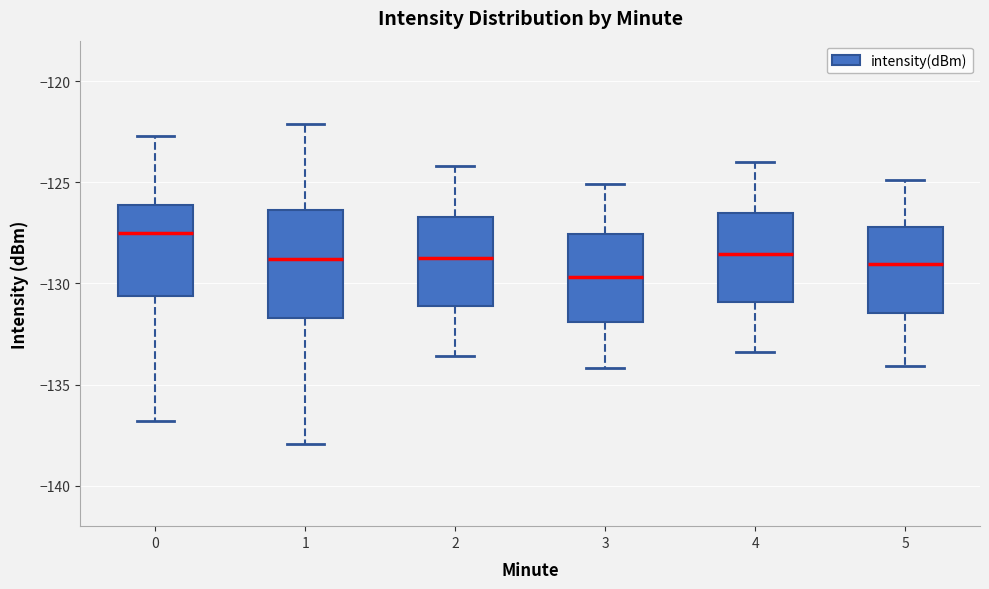

Reading left to right, transcribe this box plot: for each box, give where its median line is, the range the box spans, and where its two whiskers end, as read against the y-axis. The values are not printed on the chart, so give them approximately, as read against the axis.

0: median -127.5, box -130.5 to -126.0, whiskers -137.0 to -122.5
1: median -129.0, box -131.5 to -126.5, whiskers -138.0 to -122.0
2: median -128.5, box -131.0 to -126.5, whiskers -133.5 to -124.0
3: median -129.5, box -132.0 to -127.5, whiskers -134.0 to -125.0
4: median -128.5, box -131.0 to -126.5, whiskers -133.5 to -124.0
5: median -129.0, box -131.5 to -127.0, whiskers -134.0 to -125.0